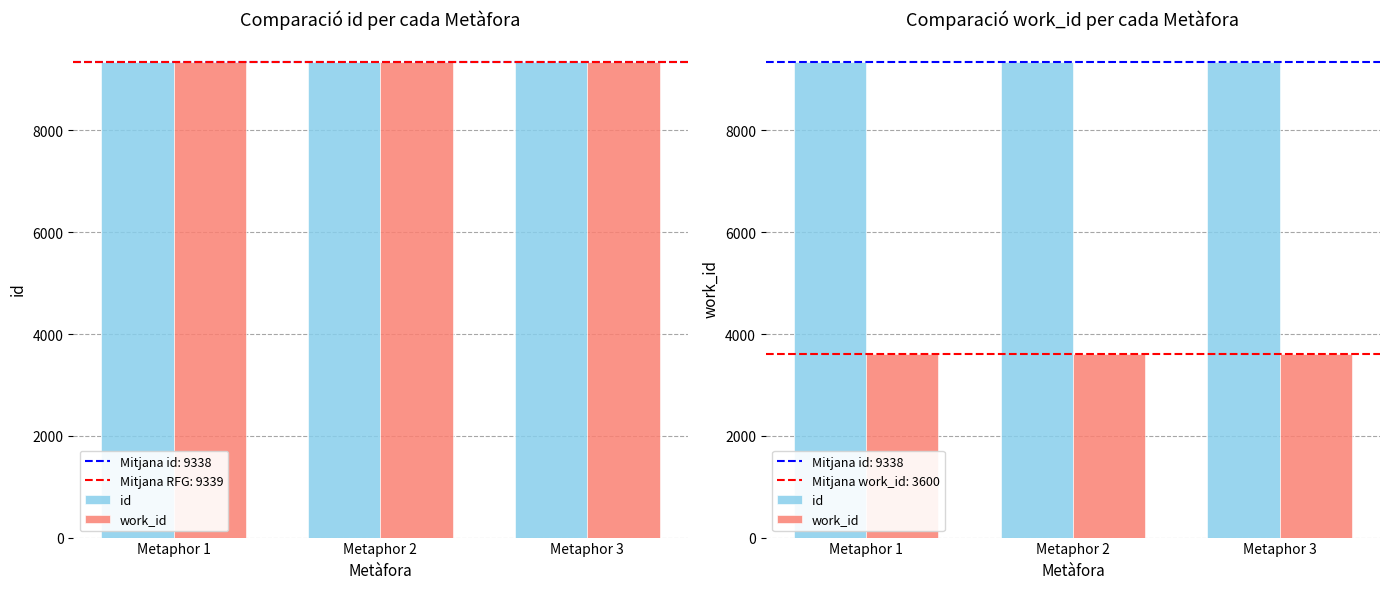

True or false: work_id has a value of 3600 at Metaphor 1.

True